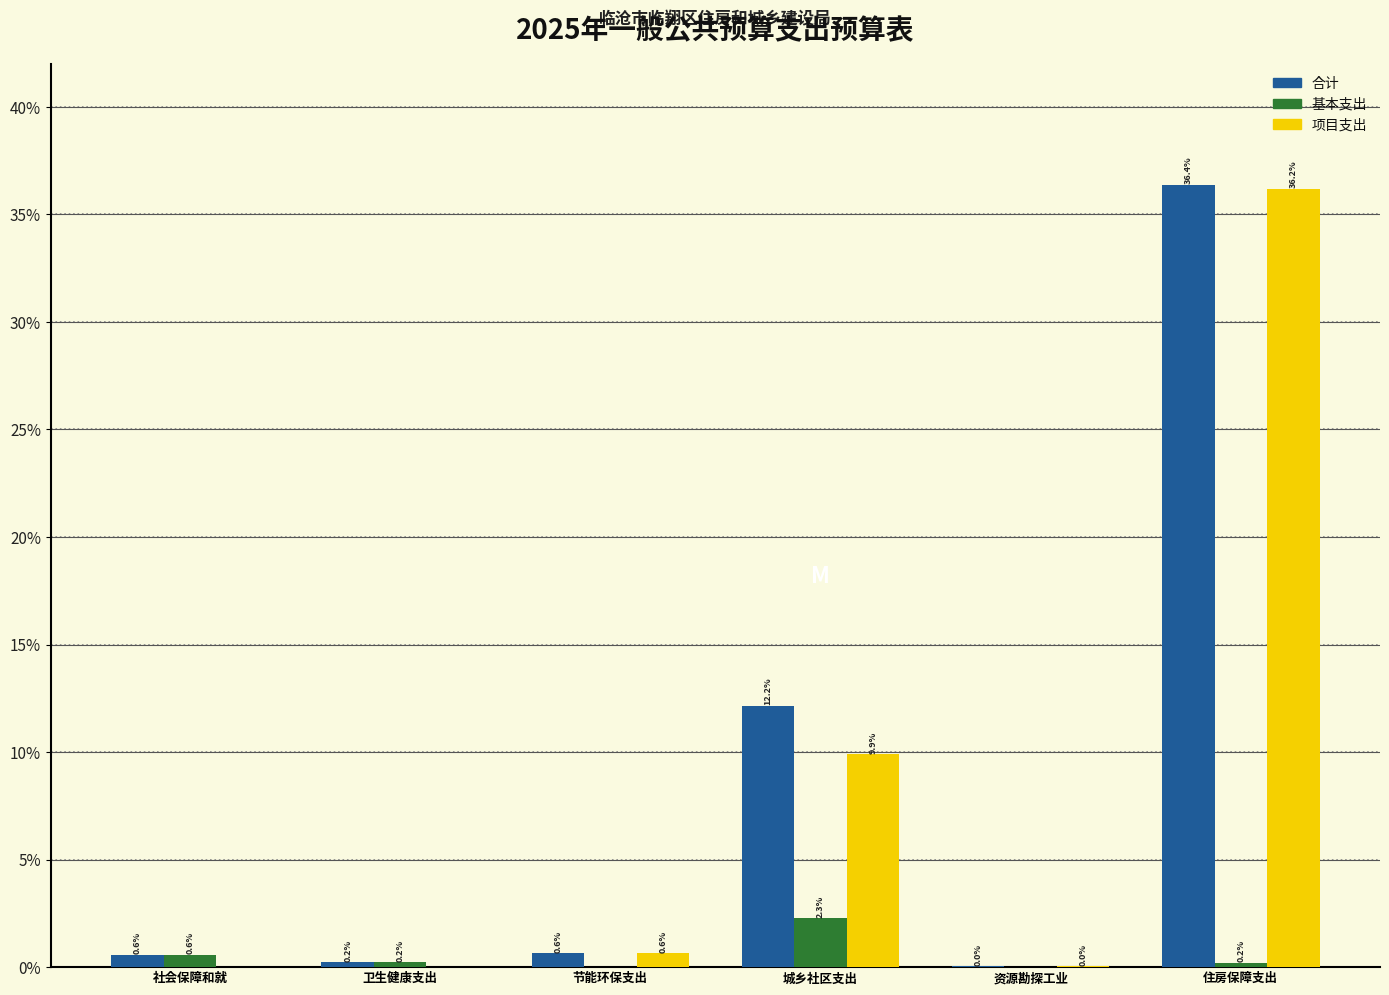

At which category is the sum across all series the highest?

住房保障支出